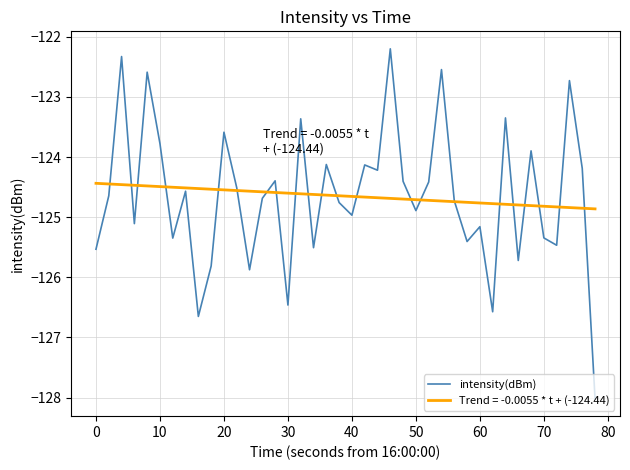

What is the maximum value for Trend = -0.0055 * t + (-124.44)?

-124.4